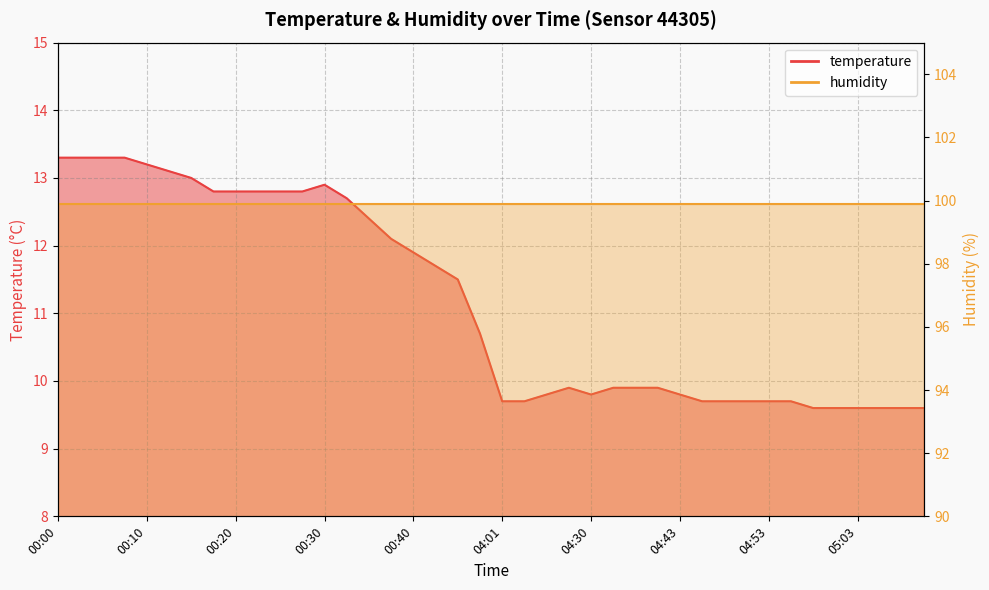

Does the chart display data point markers on the line(s)?

No